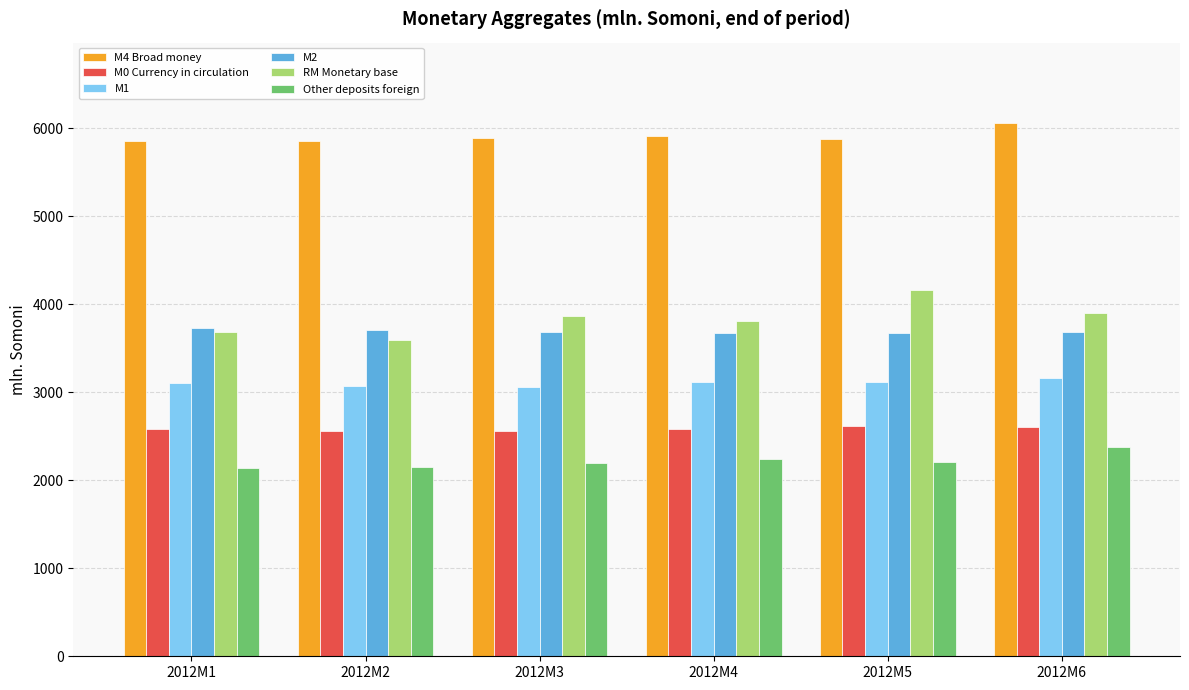

List the series in order of their peak value, lowest first.

Other deposits foreign, M0 Currency in circulation, M1, M2, RM Monetary base, M4 Broad money